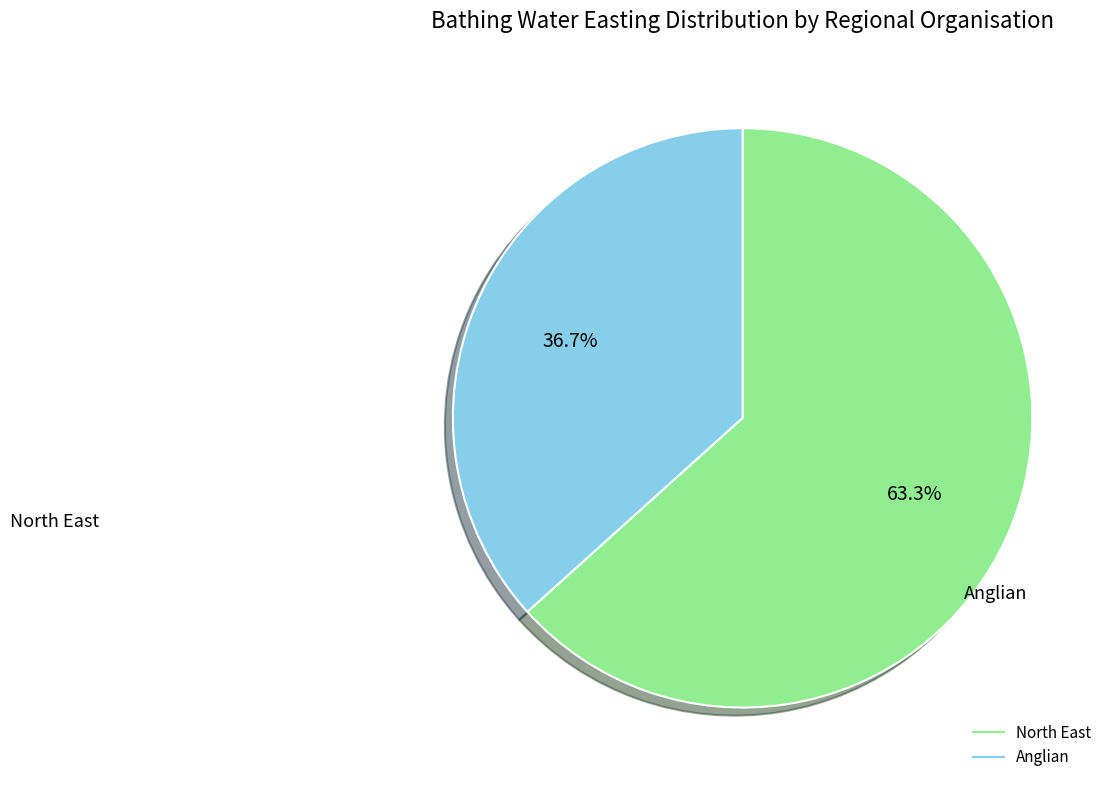

Count the number of slices in the pie.

2